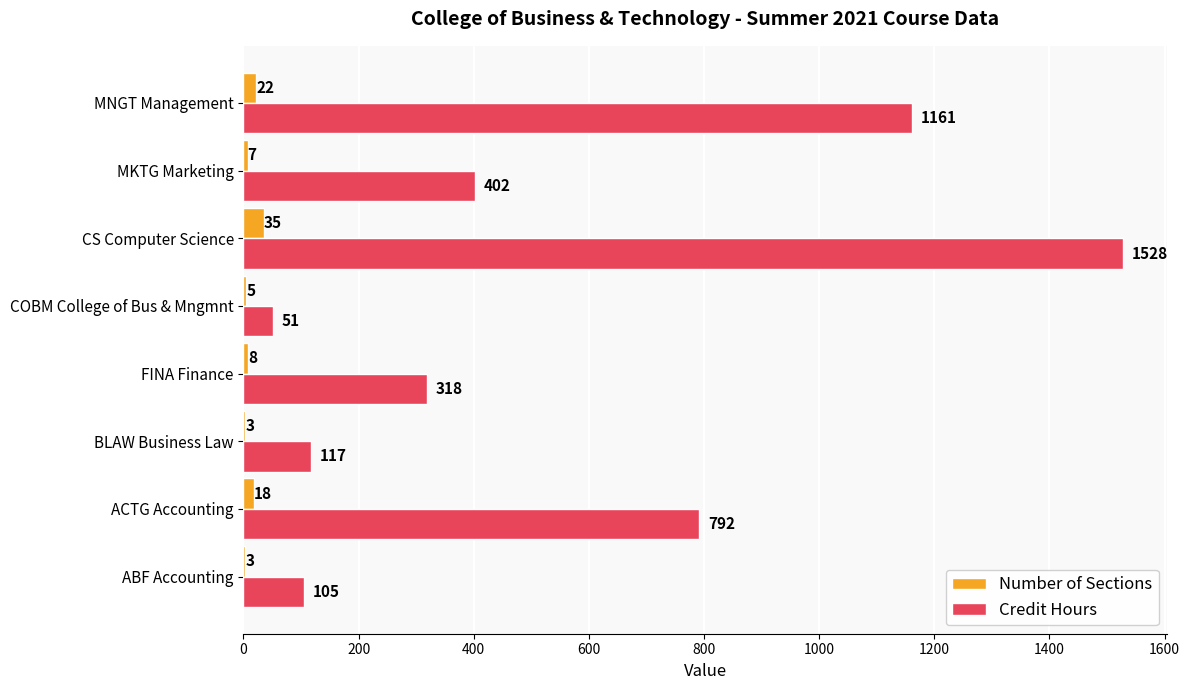

What are all the series names shown in the legend?

Number of Sections, Credit Hours